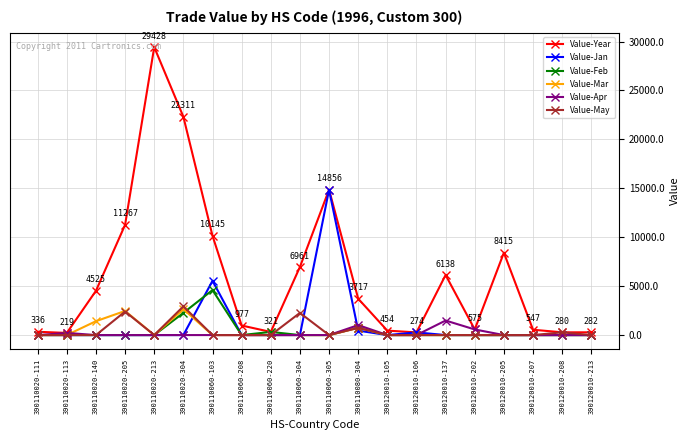

What is the difference between the second highest and second lowest values in the Value-Feb series?

2267